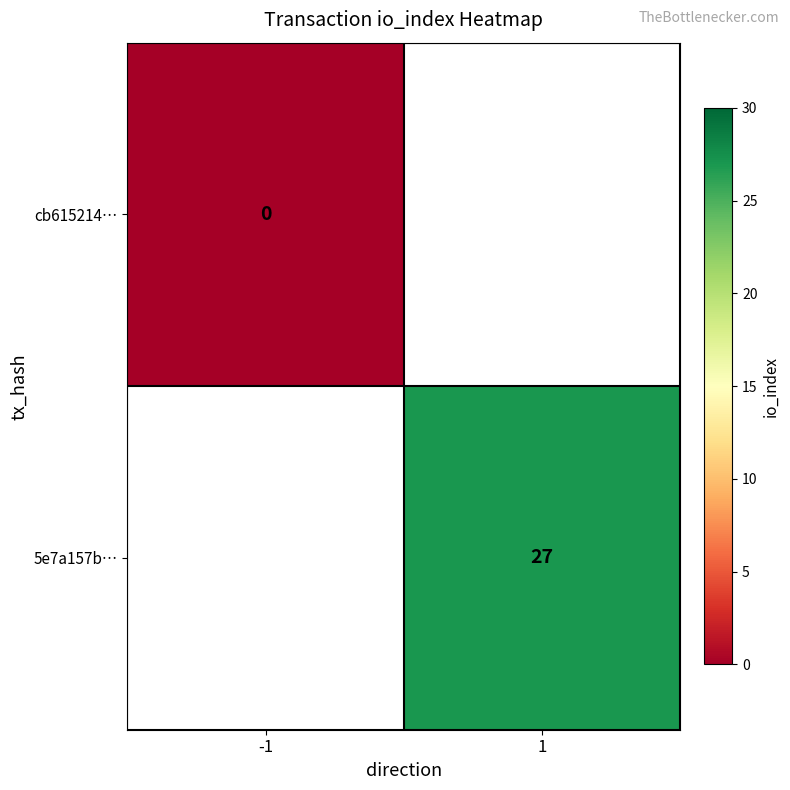

Count the number of data series in this chart.

2